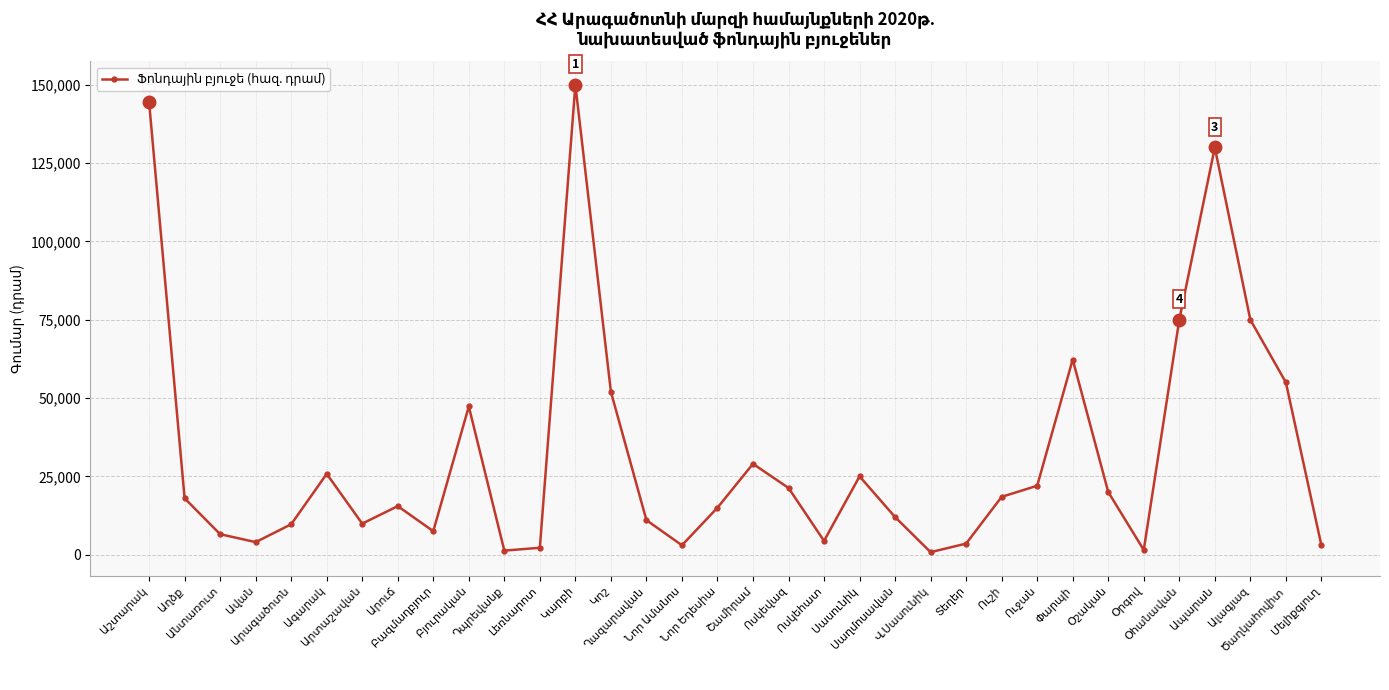

What is the greatest value displayed?

150000.0